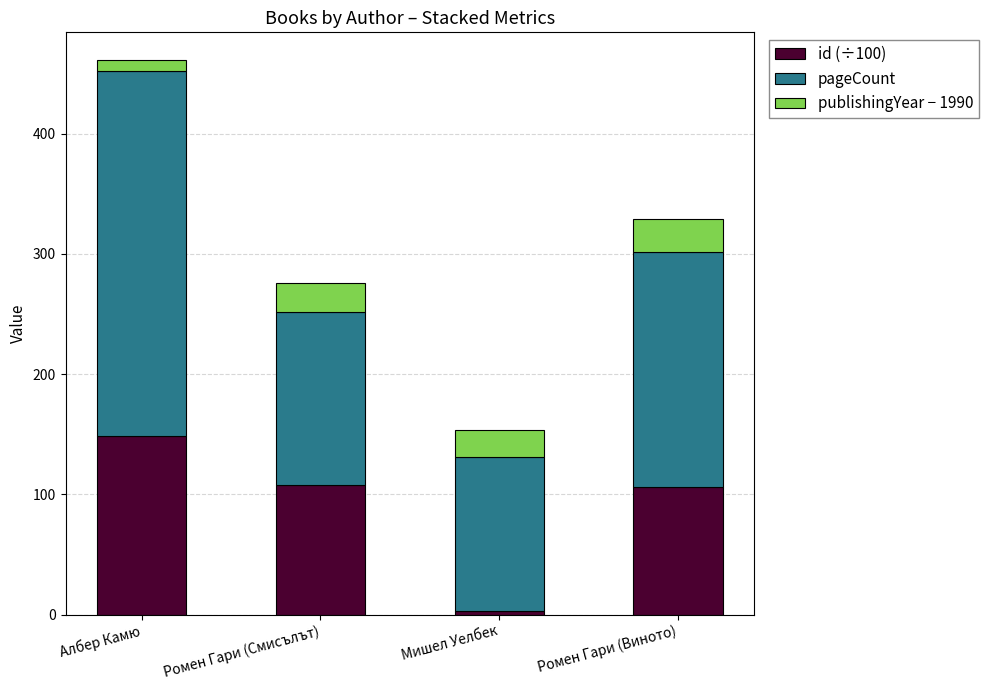

What is the total value across all series at Ромен Гари (Виното)?

328.8